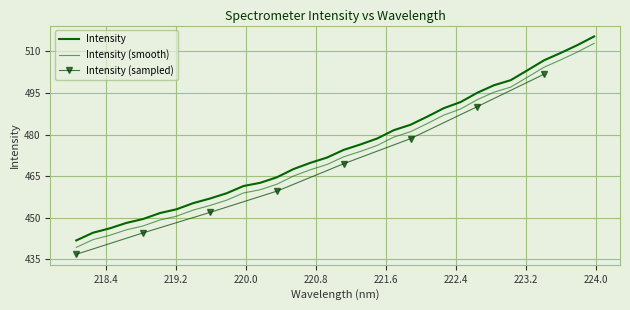

Reading left to right, list all the values displayed in this chart.

441.8	444.6	446.2	448.1	449.6	451.7	453.1	455.3	456.9	458.9	461.4	462.6	464.6	467.6	469.8	471.7	474.5	476.4	478.6	481.6	483.5	486.4	489.5	491.7	495.1	497.8	499.6	503.2	506.8	509.4	512.3	515.4